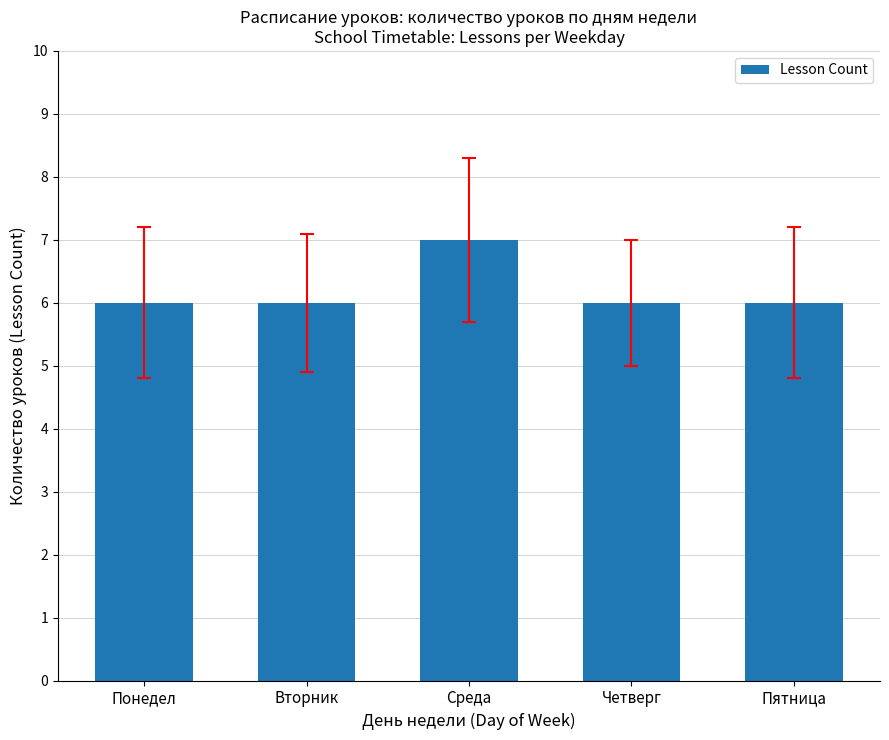

What is the difference between the maximum and minimum values?

1